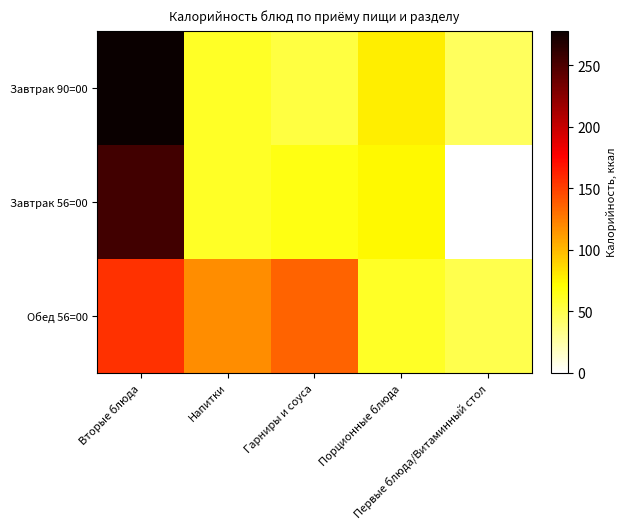

At how many categories does at least one series exceed 38?

5